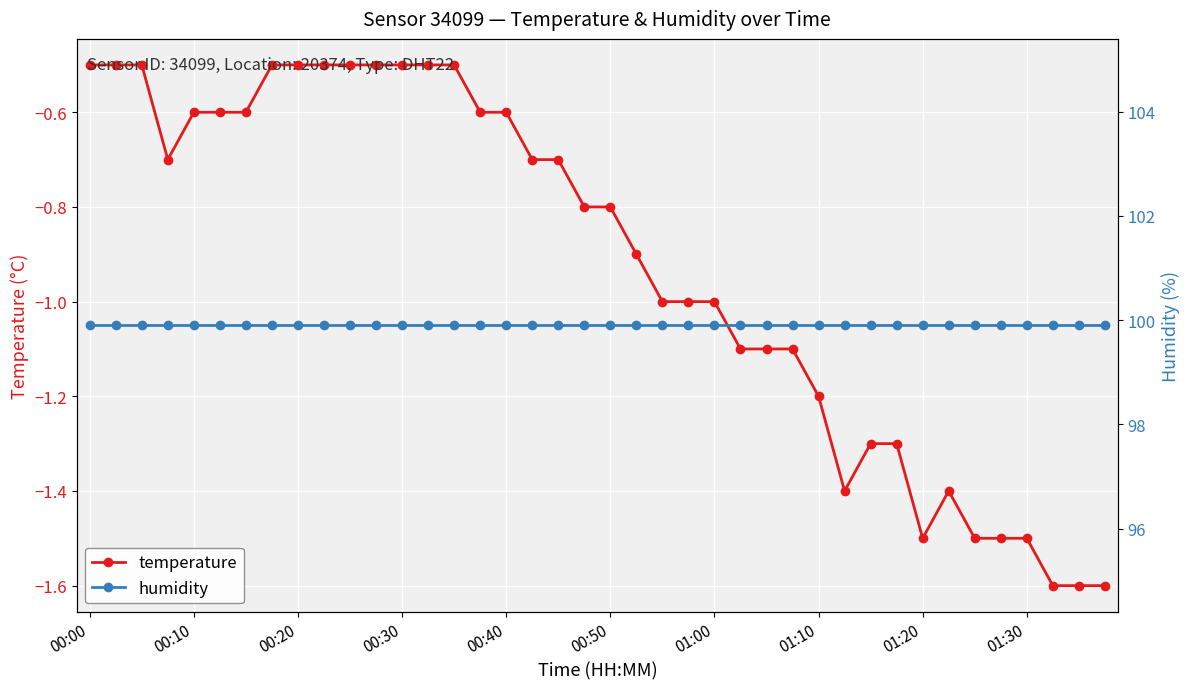

What is the spread (max minus min) of values at 27?

101.0